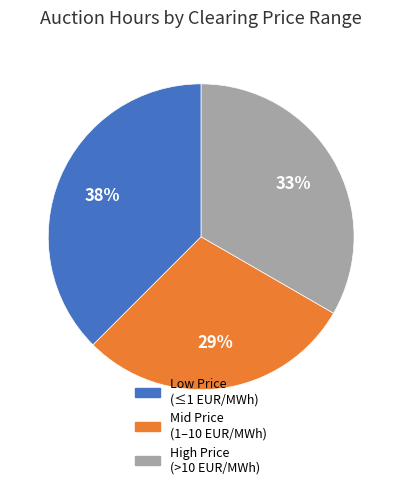

Is there any slice that represents more than half of the pie?

No